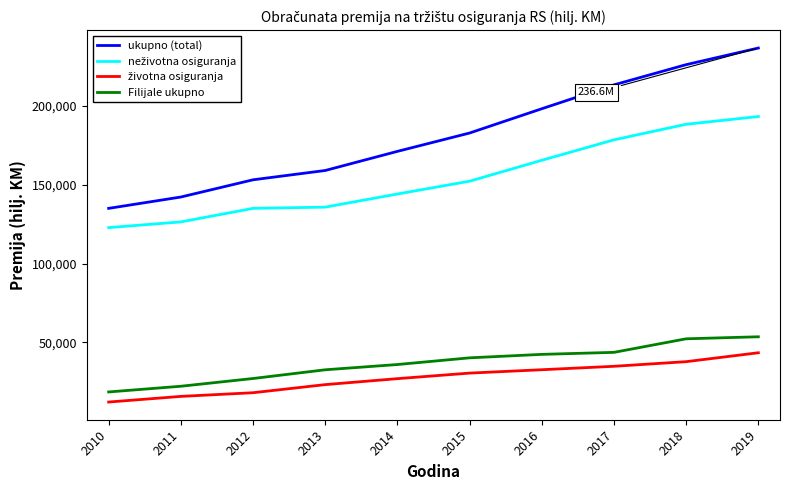

Which series has the largest total across all categories?

ukupno (total)